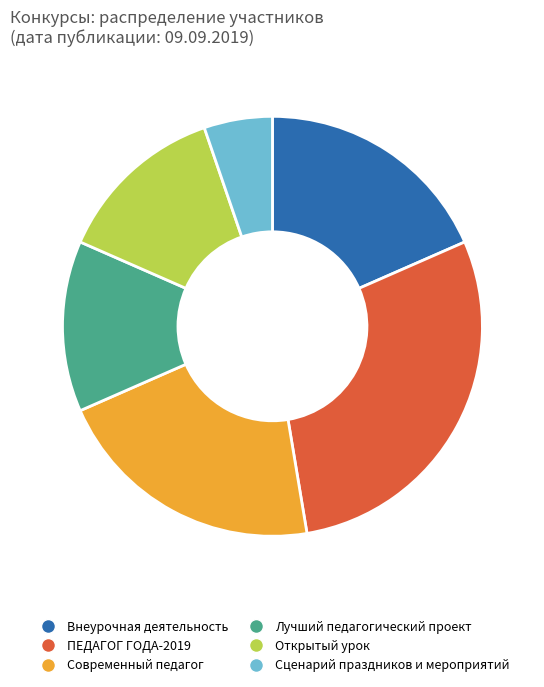

The ПЕДАГОГ ГОДА-2019 slice represents 11% of the pie. True or false?

False